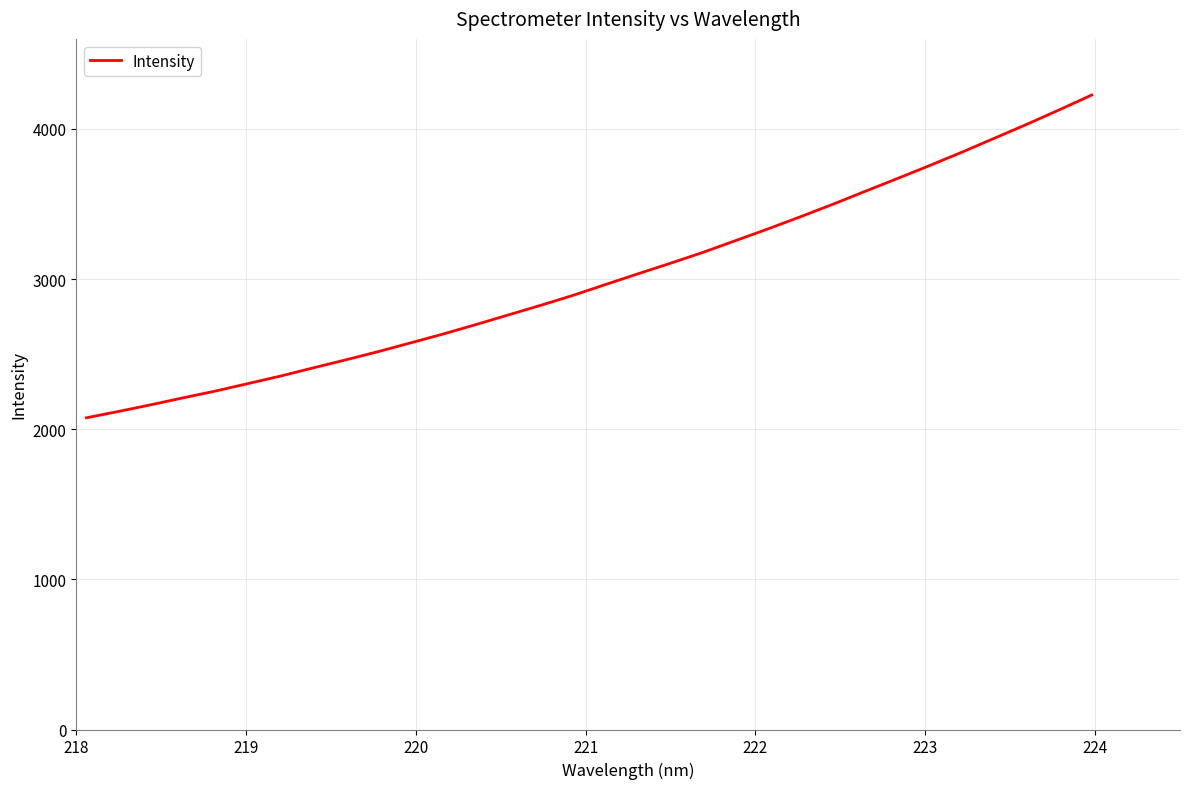

What is the smallest value displayed?

2076.1